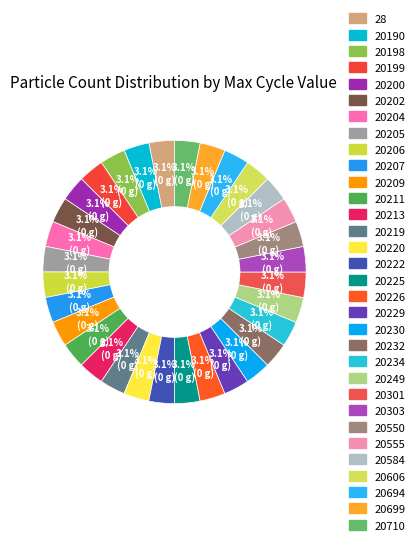

Does 20232 represent more than half of the total?

No